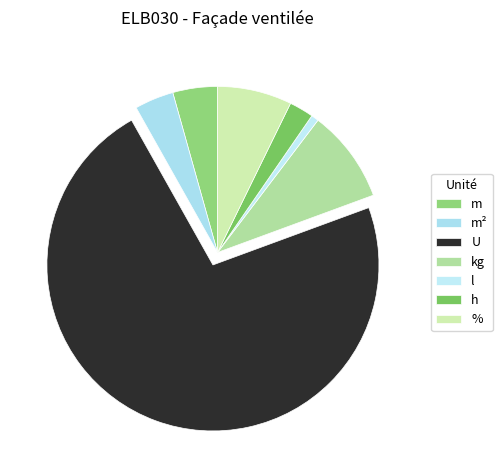

How many slices are in this pie chart?

7